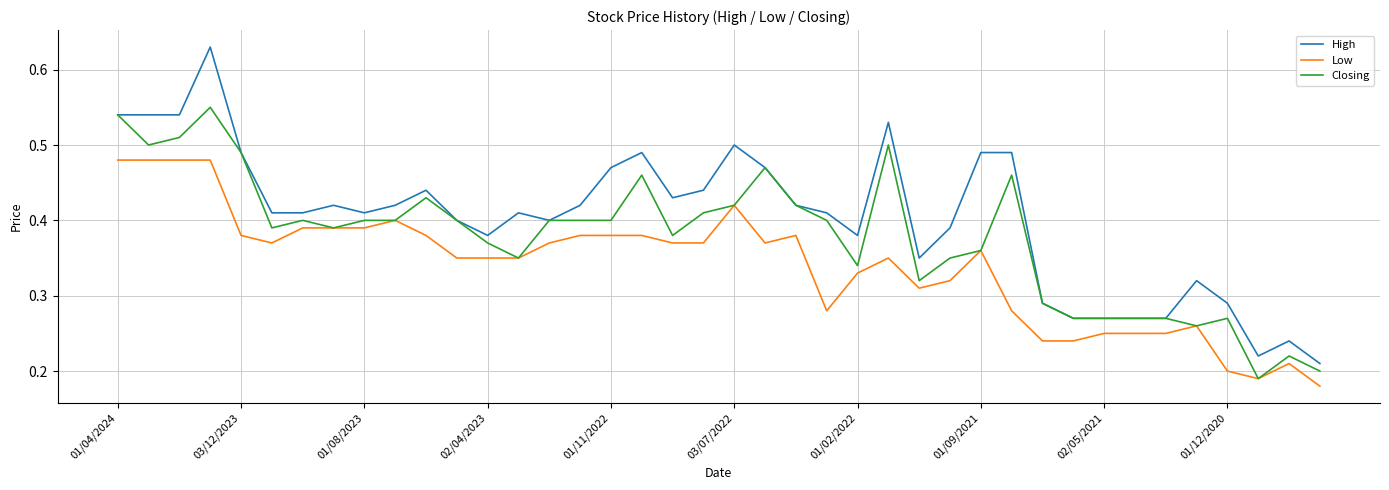

Which series has the widest spread of values?

High